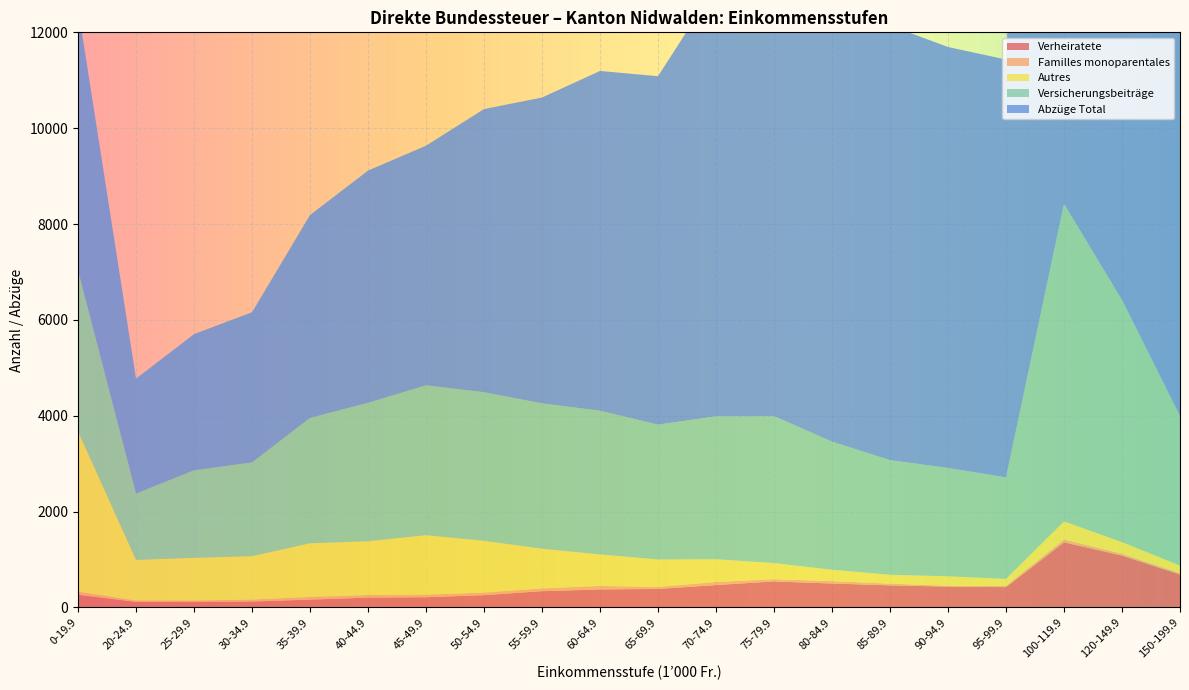

Reading right to left, extract all data points from this chart.

Verheiratete: 688.0	1082.0	1360.0	424.0	435.0	461.0	500.0	543.0	468.0	387.0	376.0	340.0	257.0	214.0	206.0	164.0	124.0	119.0	117.0	265.0
Familles monoparentales: 26.0	38.0	57.0	26.0	19.0	36.0	50.0	48.0	64.0	42.0	73.0	58.0	55.0	54.0	53.0	56.0	40.0	27.0	28.0	63.0
Autres: 160.0	244.0	379.0	146.0	196.0	185.0	237.0	335.0	474.0	572.0	658.0	827.0	1078.0	1240.0	1122.0	1119.0	906.0	890.0	848.0	3346.0
Versicherungsbeiträge: 3120.2	5052.2	6625.7	2118.7	2261.0	2392.1	2672.5	3065.8	2982.7	2813.9	2998.1	3033.4	3101.2	3126.6	2888.9	2615.4	1956.1	1825.7	1384.3	3359.8
Abzüge Total: 14631.6	23219.6	27728.8	8718.2	8782.7	9068.5	9651.6	10287.8	8978.5	7269.6	7089.1	6381.5	5908.0	5000.0	4844.9	4234.1	3133.6	2841.4	2397.0	5479.5